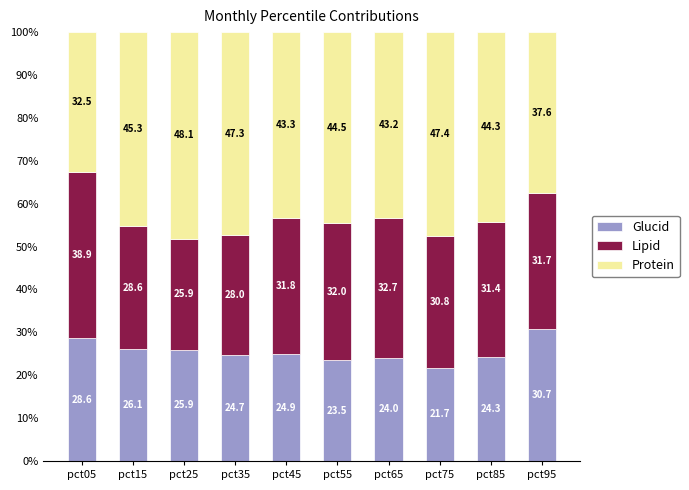

Reading left to right, what are the values for Glucid?

28.6	26.1	25.9	24.7	24.9	23.5	24.0	21.7	24.3	30.7